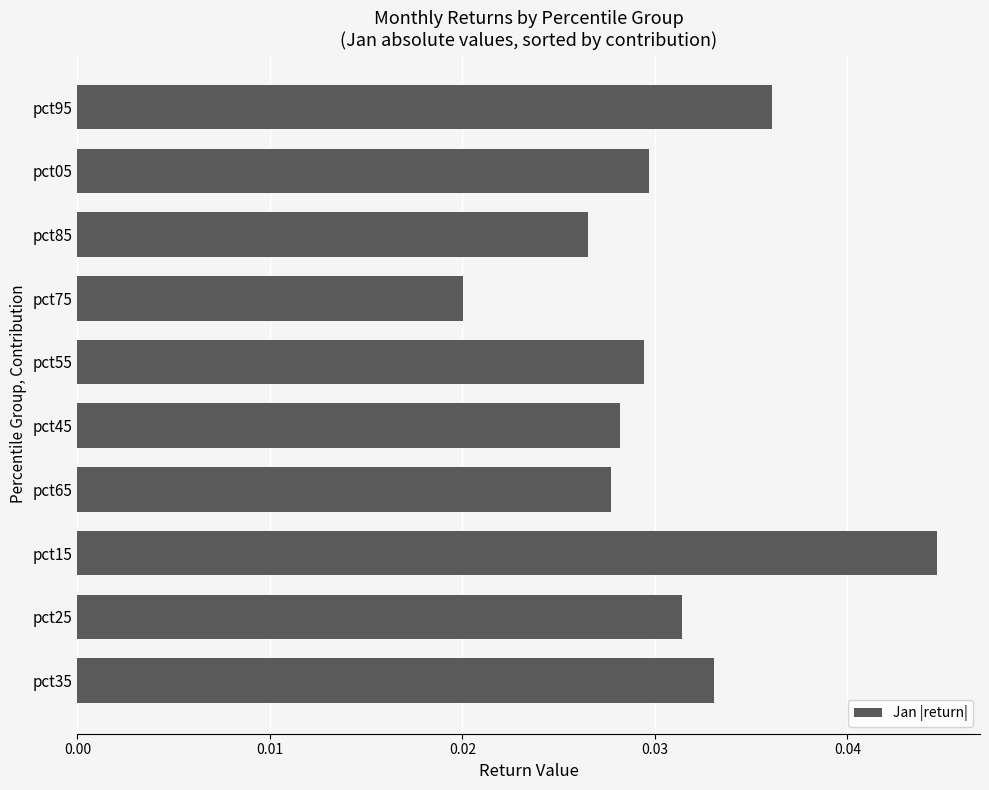

What position from the bottom is pct75?

7